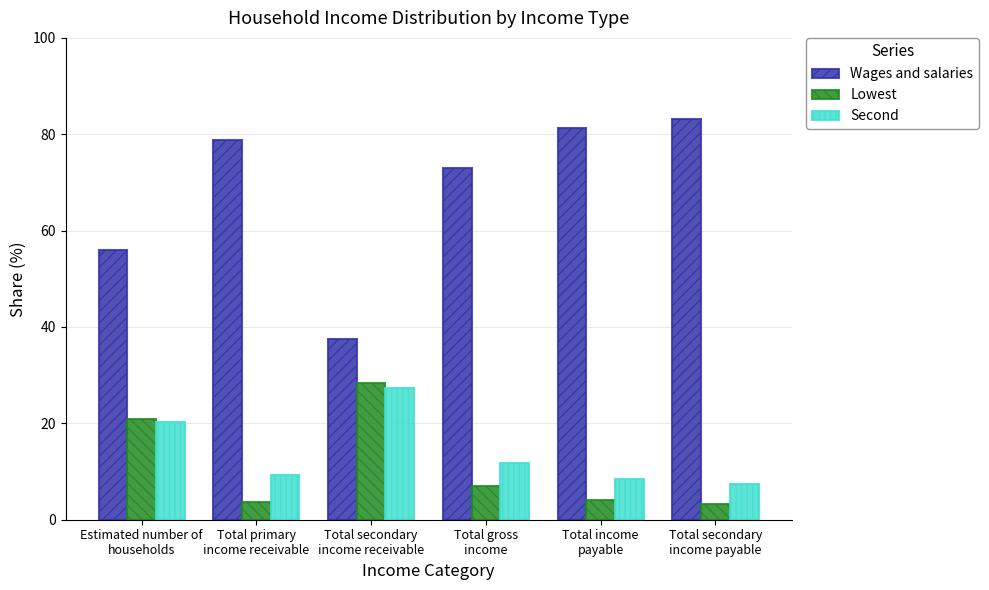

The Lowest series shows 3.6 at Total primary
income receivable. True or false?

True